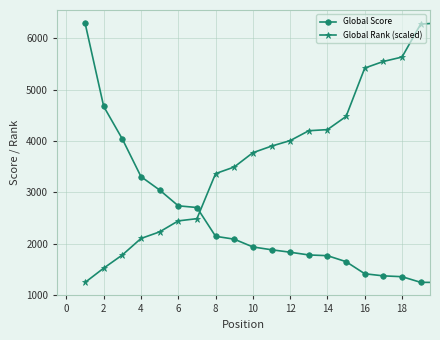

Rank the series by their average value, from highest to lowest.

Global Rank (scaled), Global Score